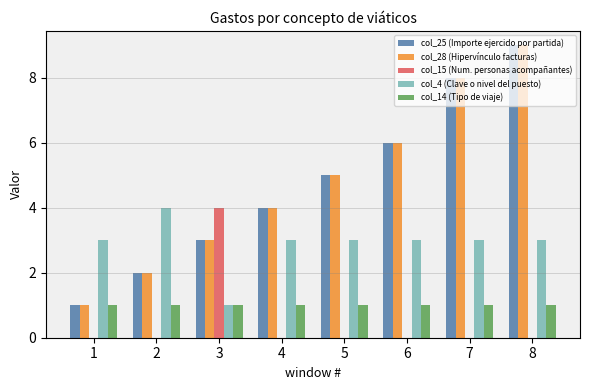

Are the bars grouped side by side (vs. stacked)?

Yes